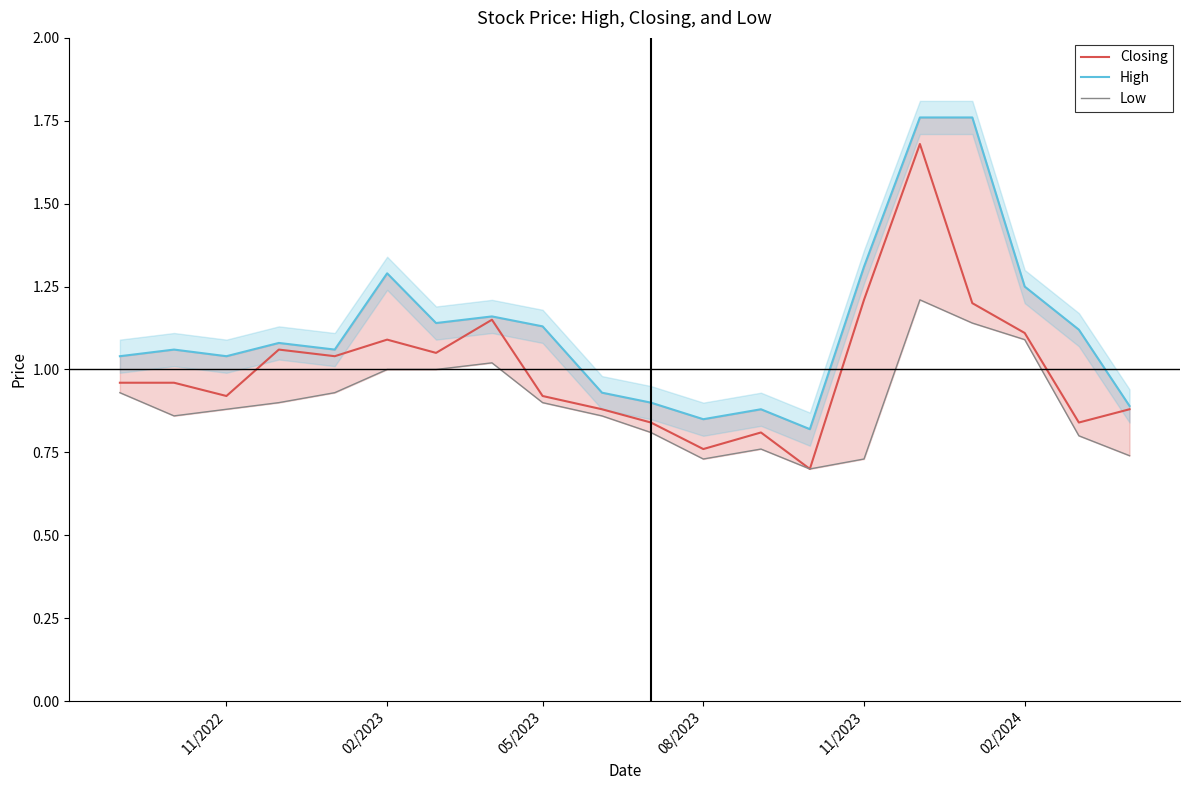

Rank the series at 11/2022 from highest to lowest value.

High, Closing, Low